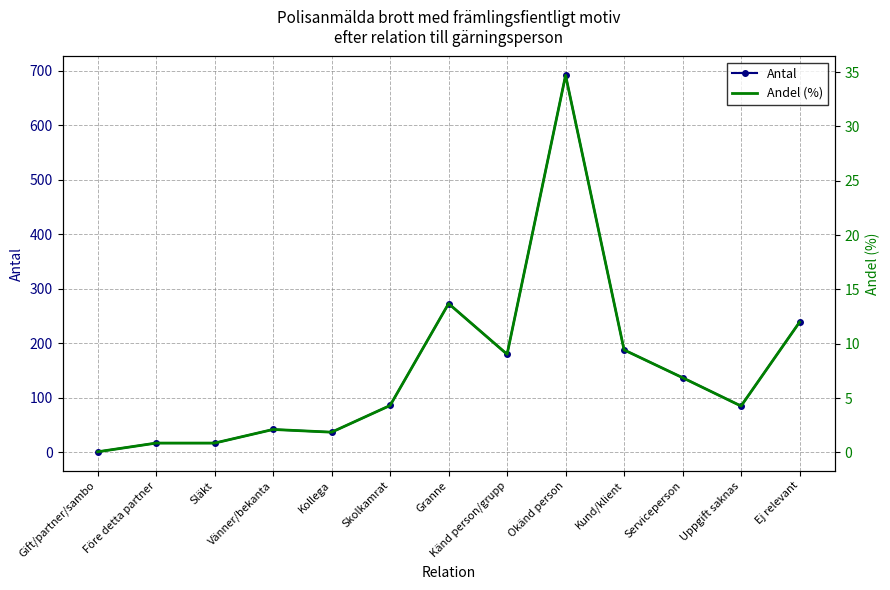

At which label does Andel (%) first exceed 4?

Skolkamrat